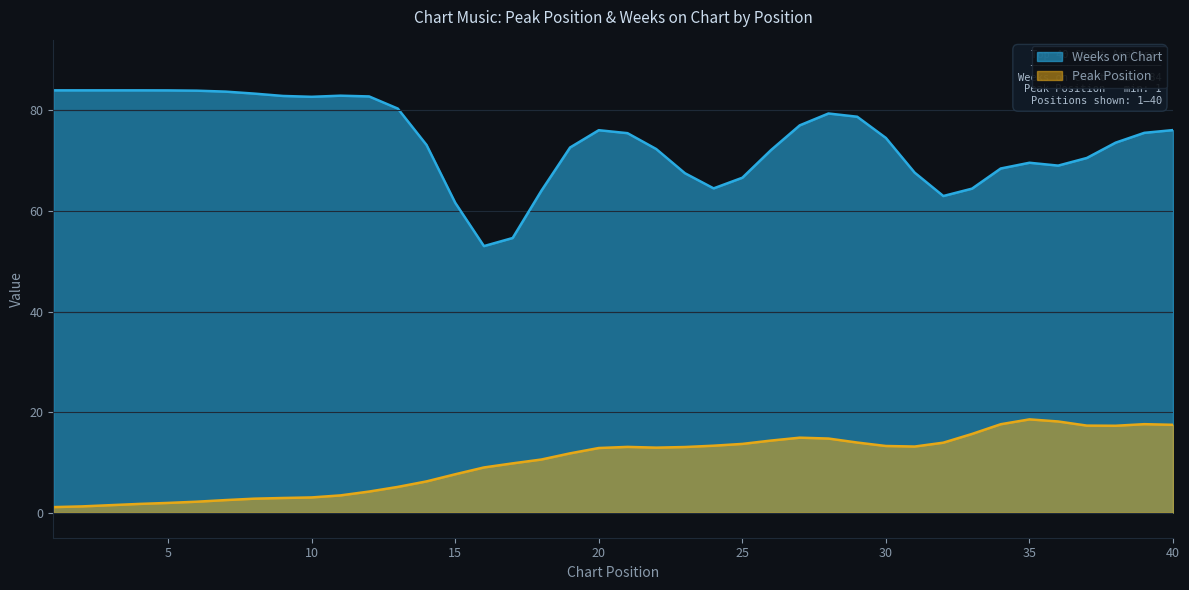

Between 8 and 18, which series saw the biggest shift?

Weeks on Chart